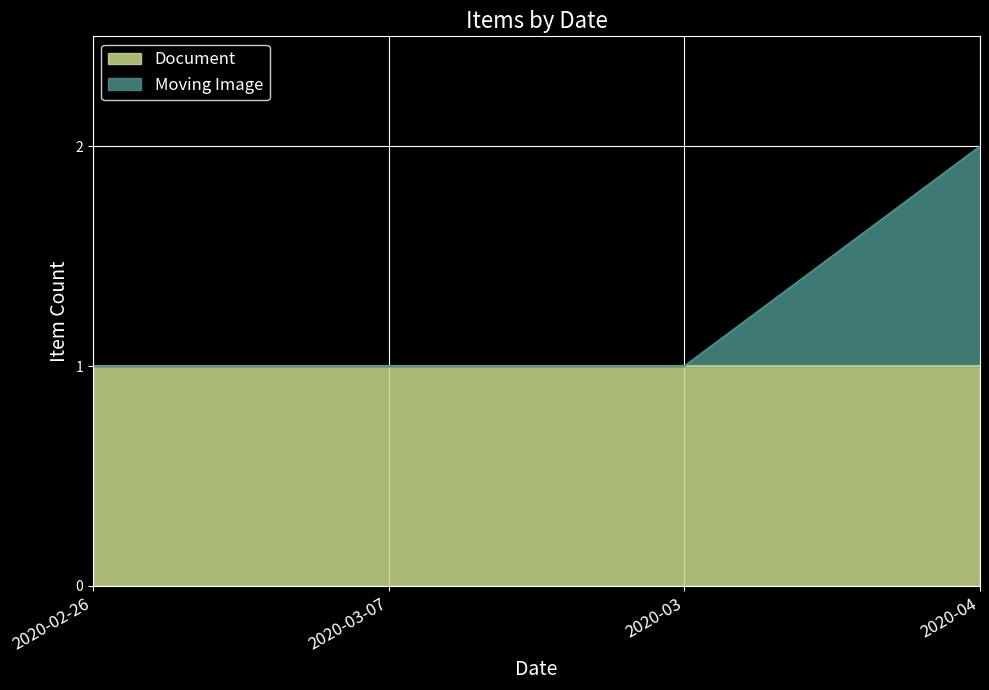

Rank the categories by value from highest to lowest.

2020-04, 2020-02-26, 2020-03-07, 2020-03